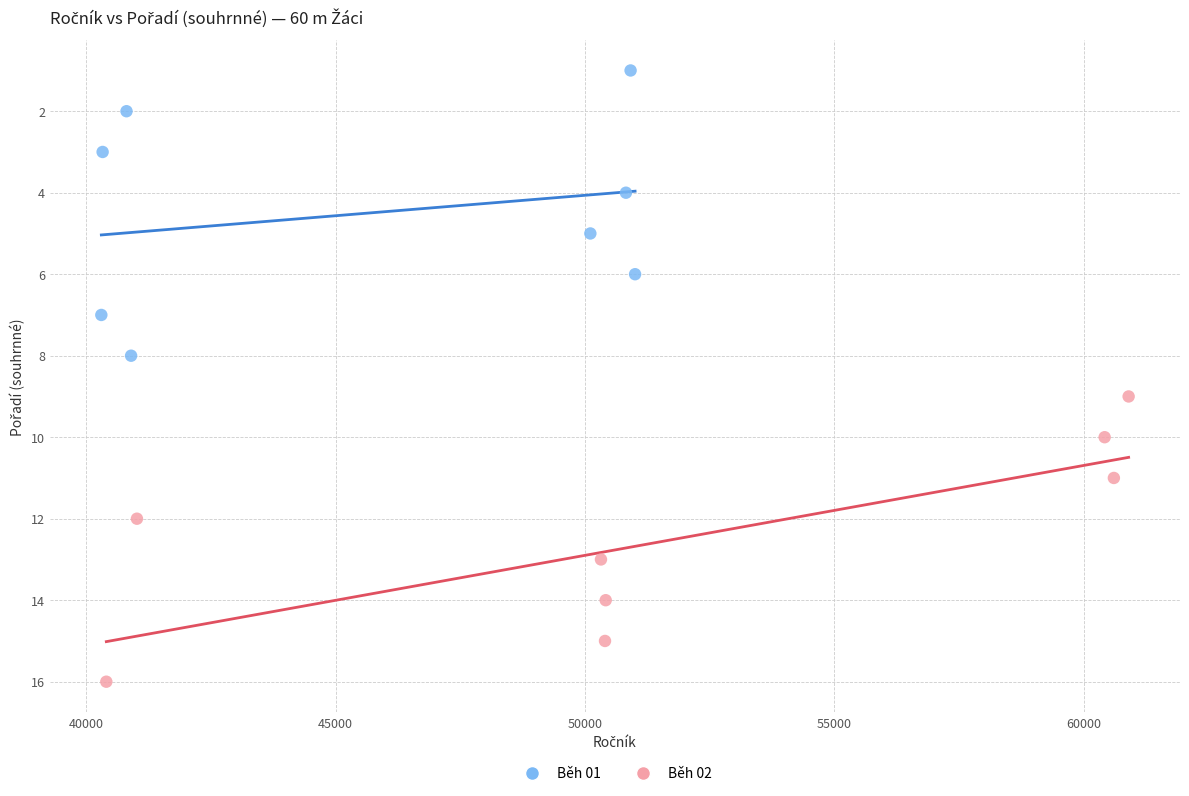

Which series contains the lowest Y value?

Běh 01